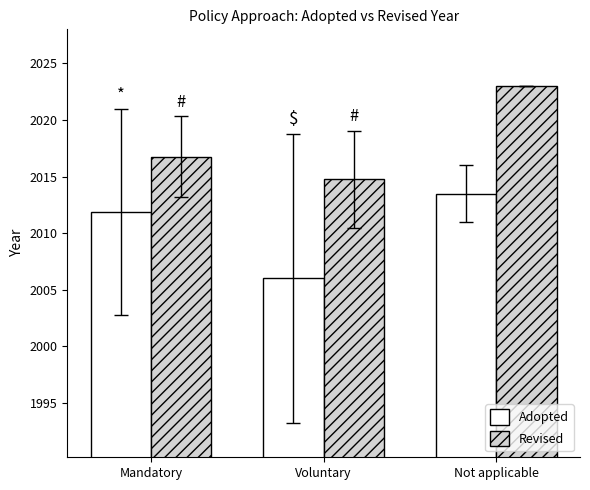

What is the approximate value of Adopted at Not applicable?

2013.5